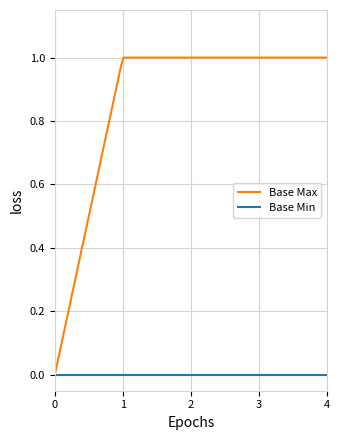

Which series has the largest range (max minus min)?

Base Max